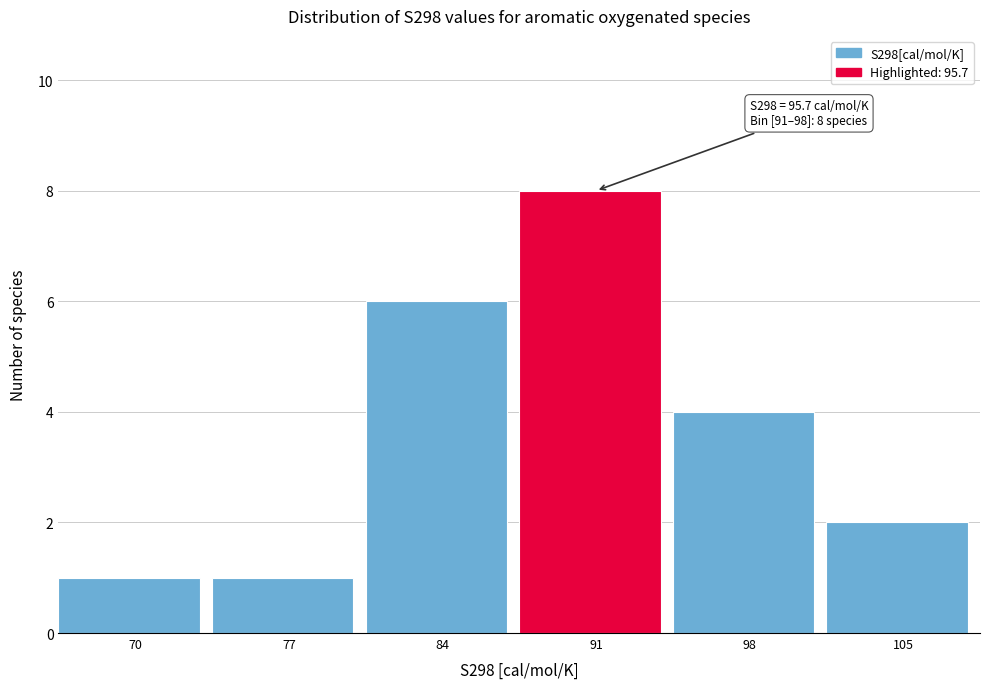

Reading right to left, transcribe all the data shown in this chart.

2	4	8	6	1	1